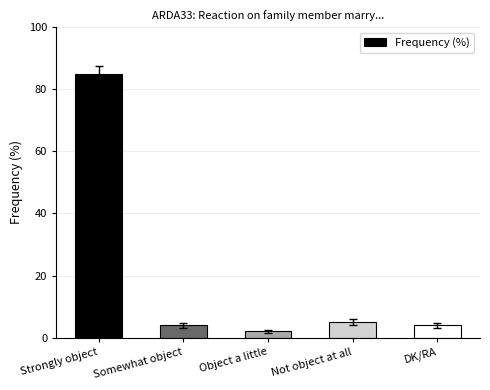

Which has a higher value, Somewhat object or Not object at all?

Not object at all